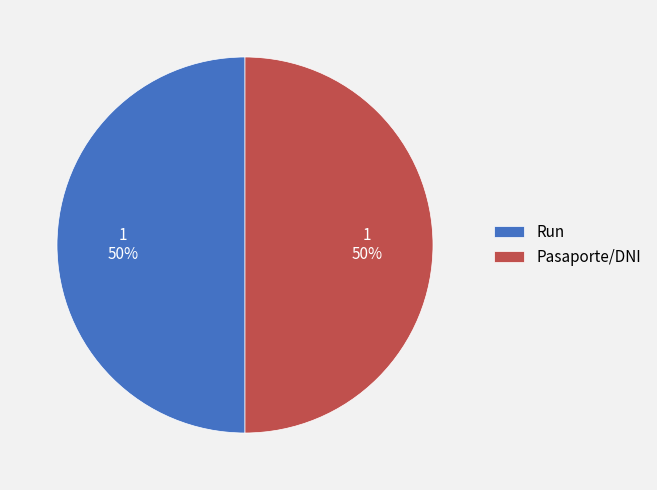

Combined, do Pasaporte/DNI and Run account for over 50%?

Yes